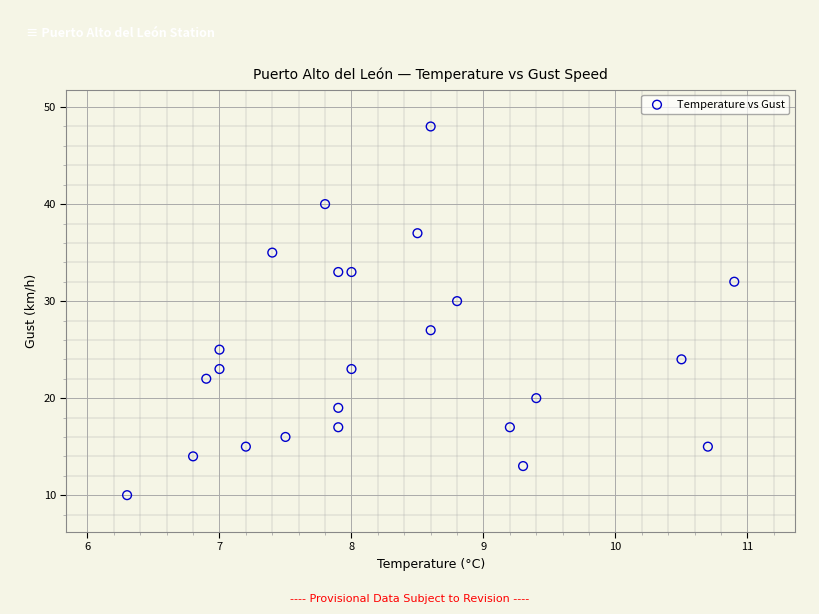

What is the range of Y values (max minus min)?

38